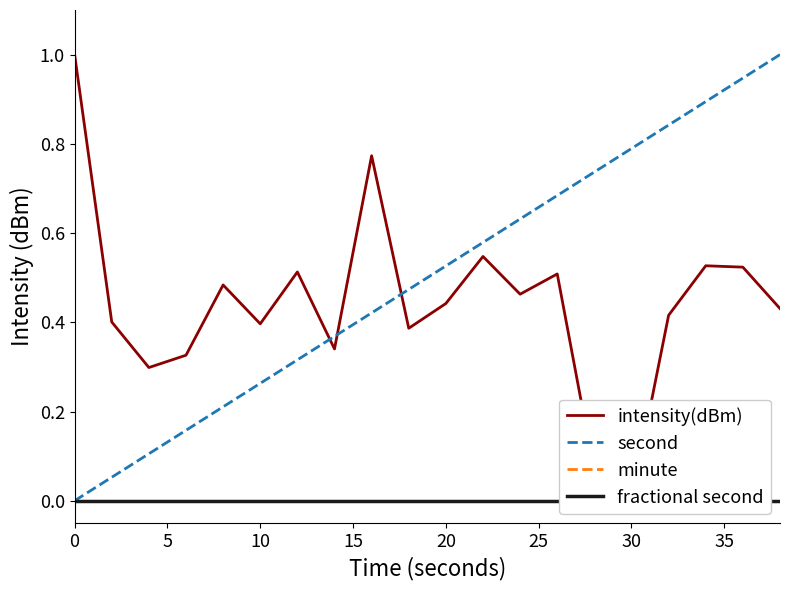

Is the value of intensity(dBm) at 19 greater than the value of second at 15?

Yes